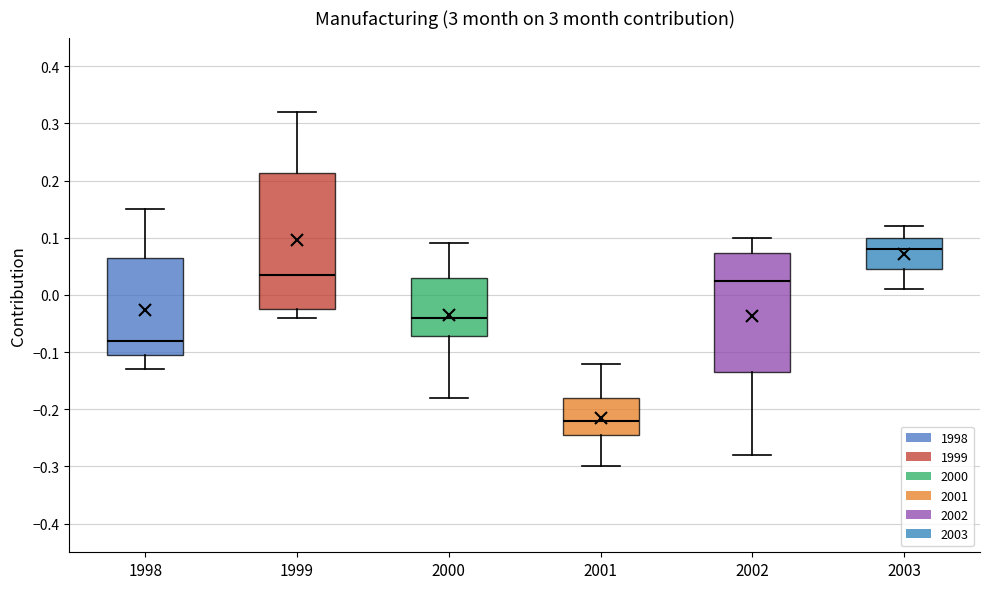

Where is the upper edge of the box at x = 2003 on the y-axis? The values are not printed on the chart, so give them approximately, as read against the axis.

0.10